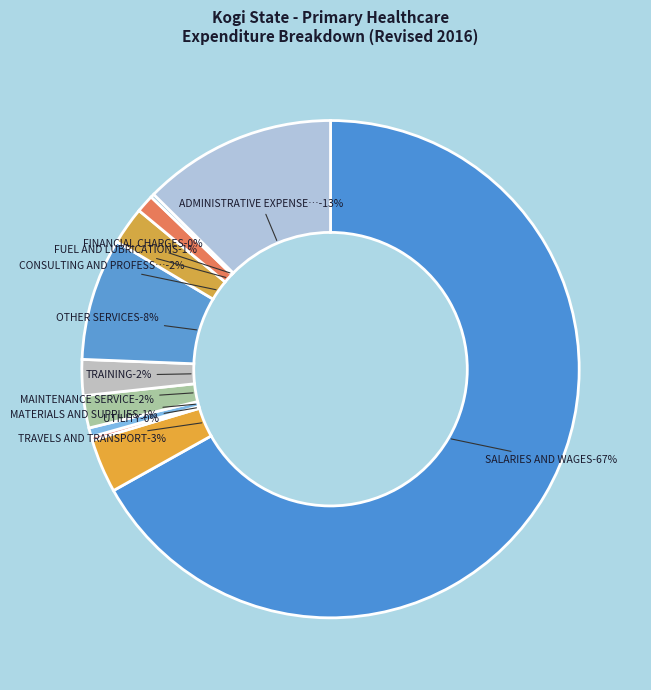

True or false: FUEL AND LUBRICATIONS - GENERAL accounts for 1% of the total.

True